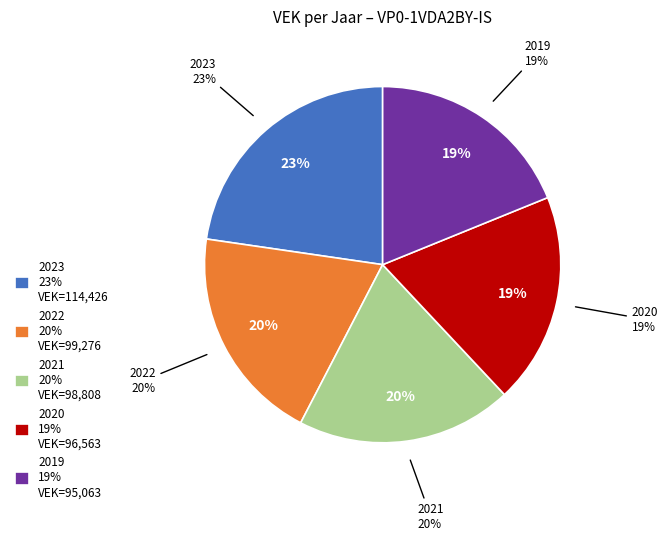

Combined, what portion of the pie is 2021 uitvoering and 2023 uitvoering?

42.3%